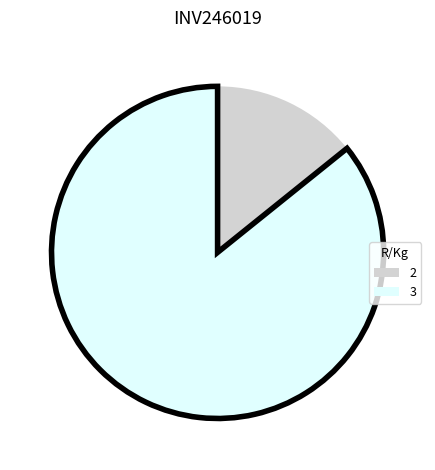

Rank the categories by value from lowest to highest.

2, 3